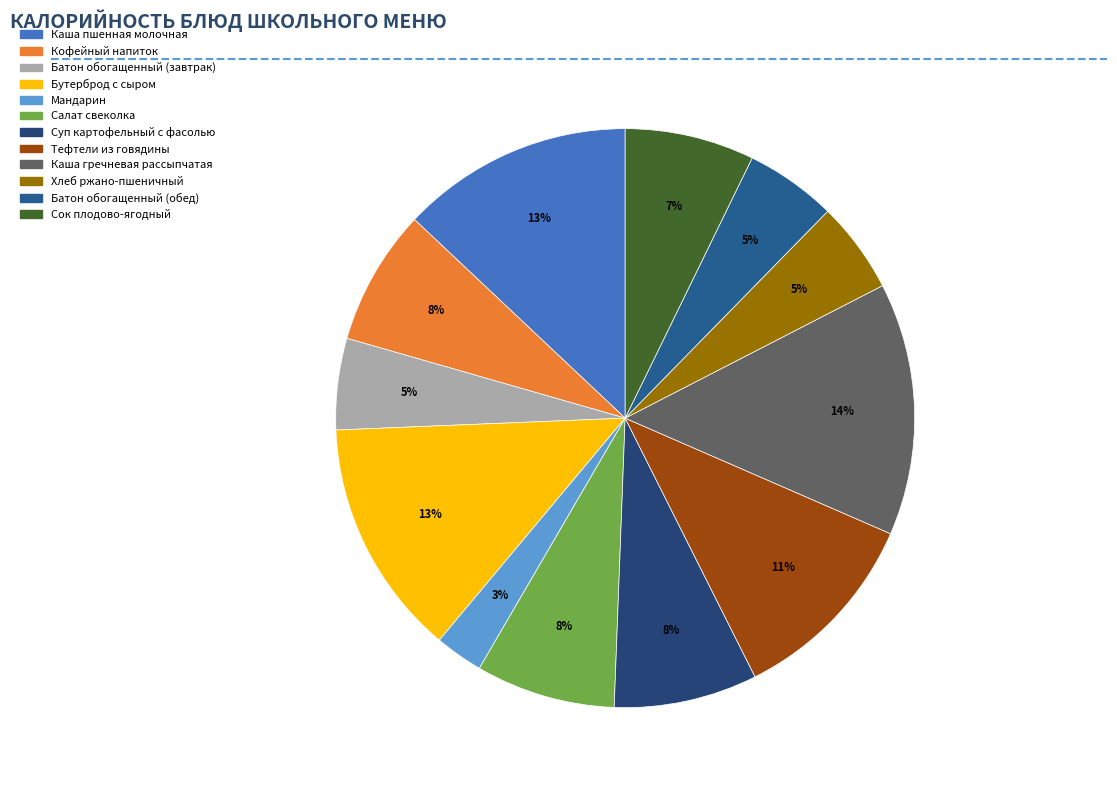

What percentage is NOT represented by Сок плодово-ягодный?

92.8%